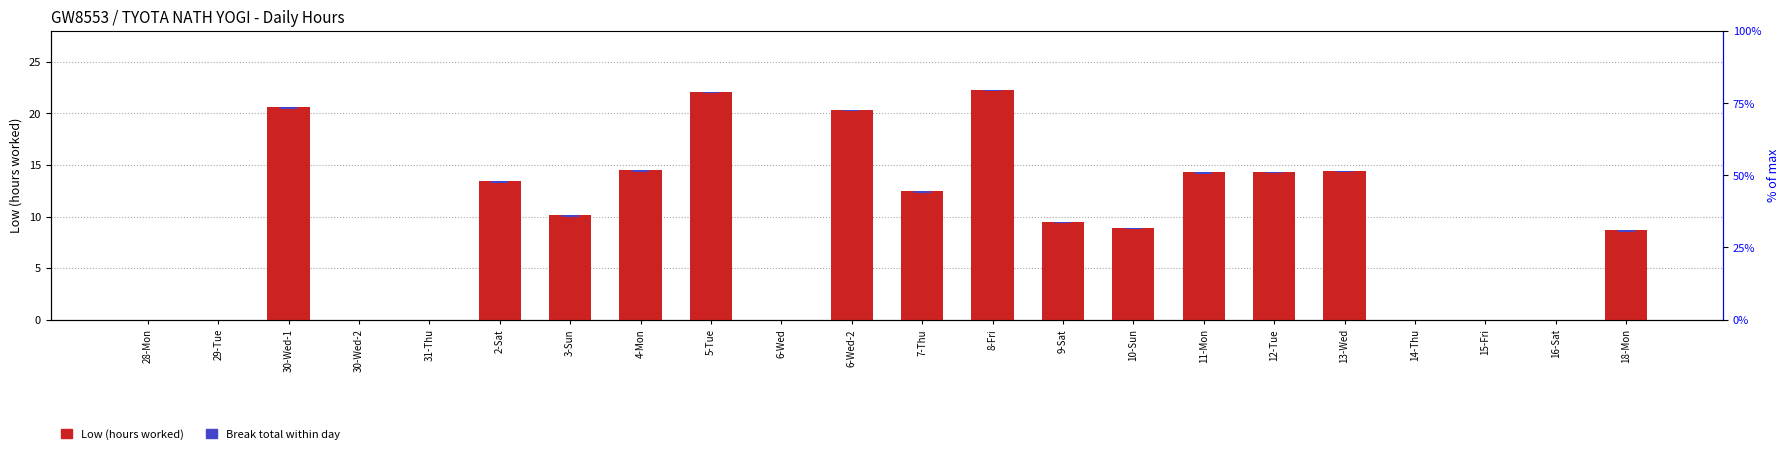

How many values in Break total (0) are above zero?

14